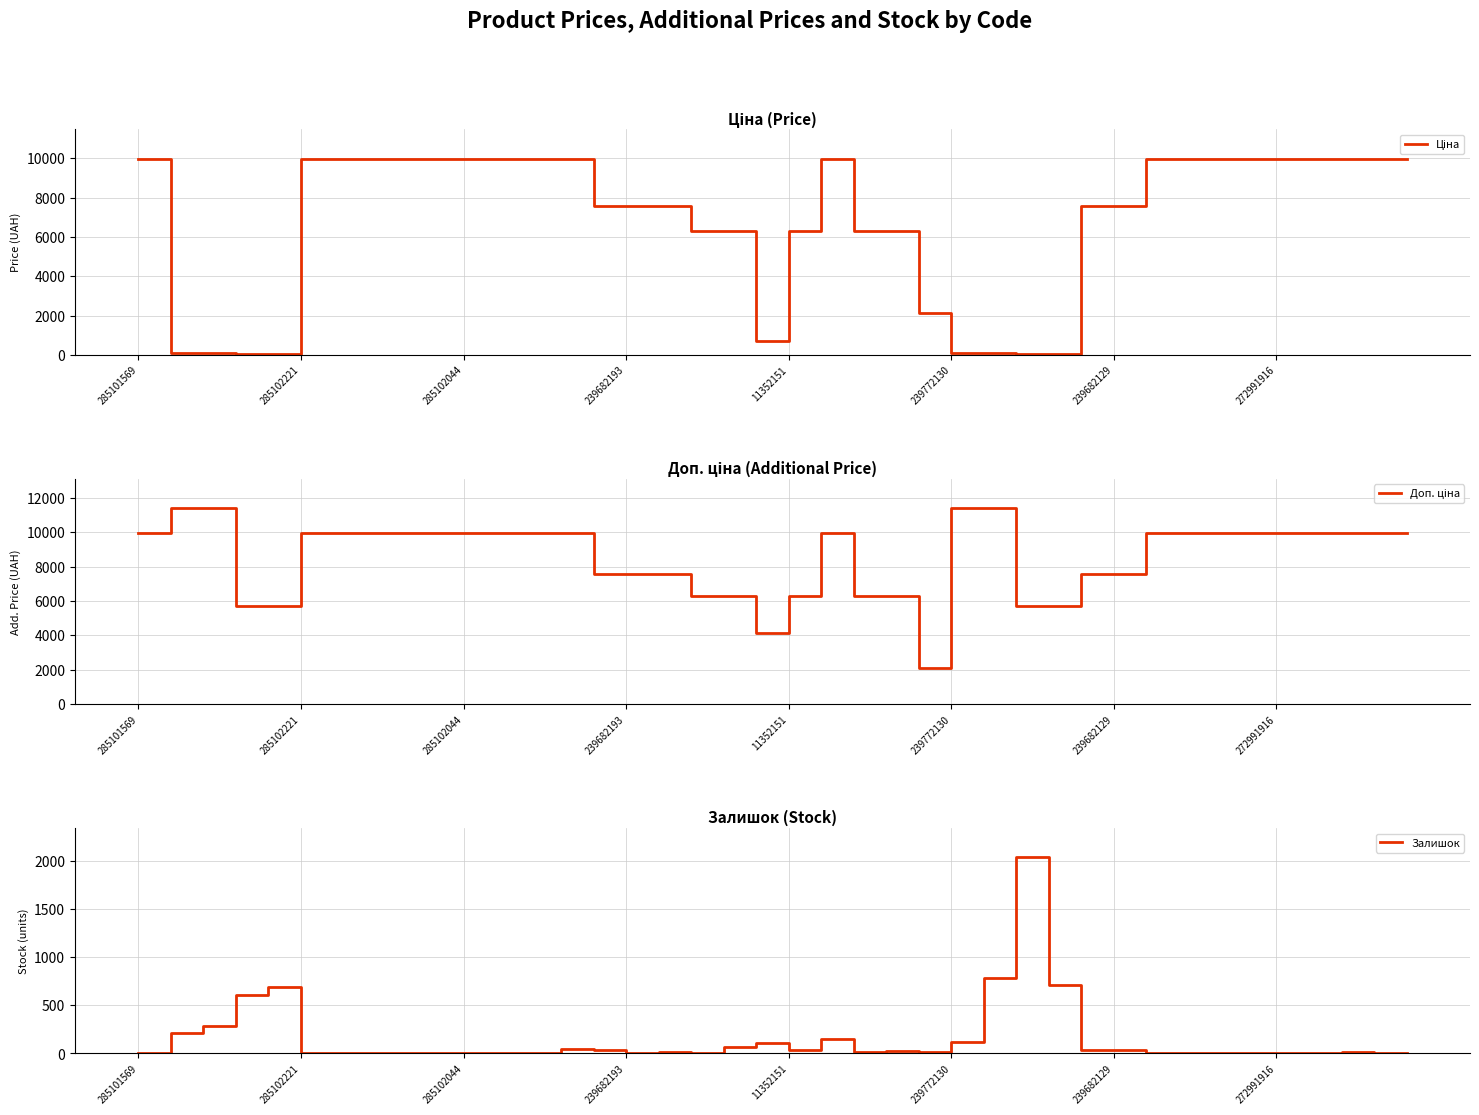

Is the value of Залишок at 239772130 greater than the value of Доп. ціна at 36?

No